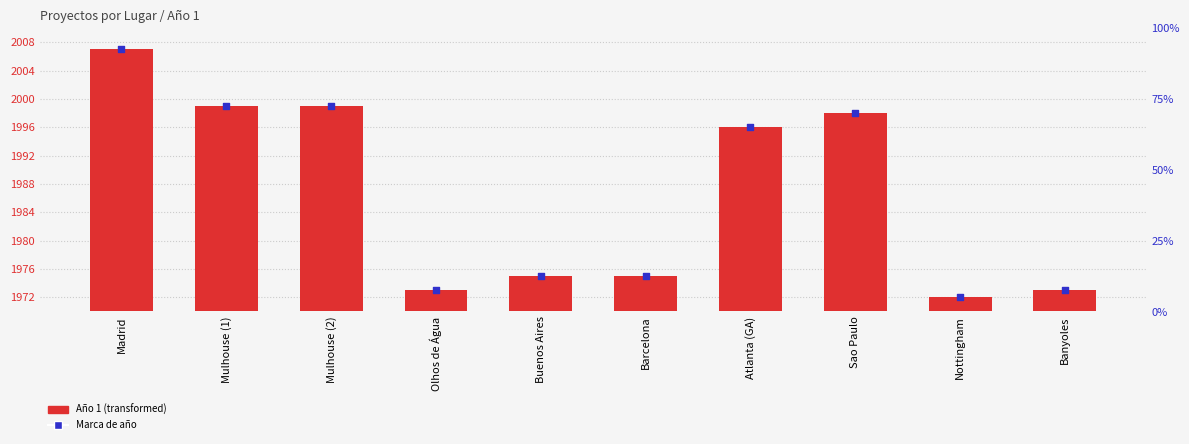

Which series has the largest total across all categories?

Marca de año